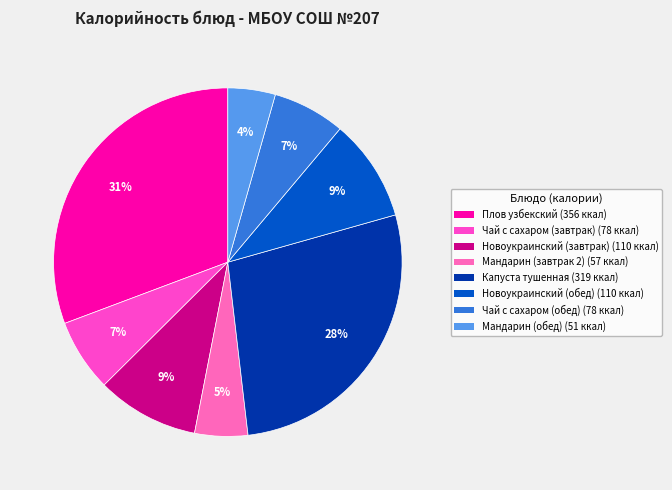

To the nearest percent, what is the average slice percentage?

12%